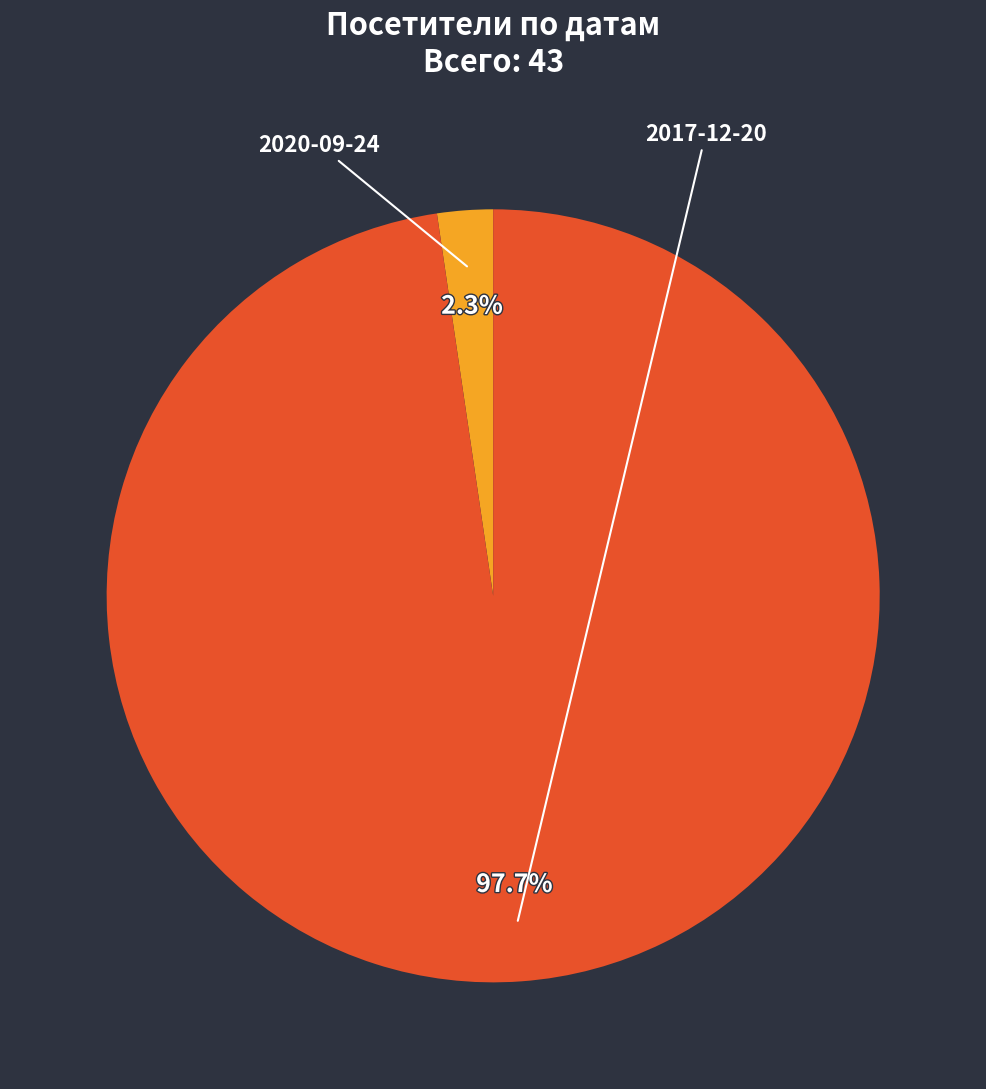

Which has a higher value, 2020-09-24 or 2017-12-20?

2017-12-20